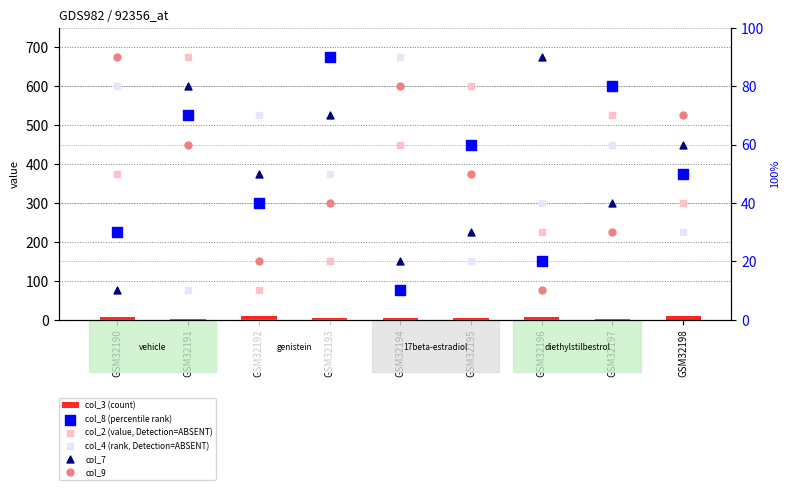

What is the total value across all series at GSM32195?

244